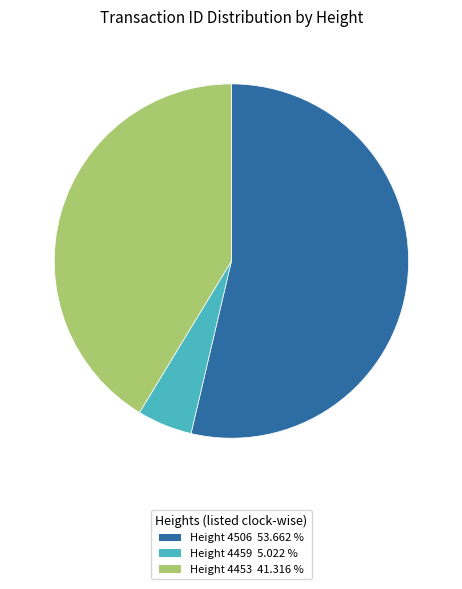

Which has a higher value, Height 4506 53.662 % or Height 4459 5.022 %?

Height 4506 53.662 %